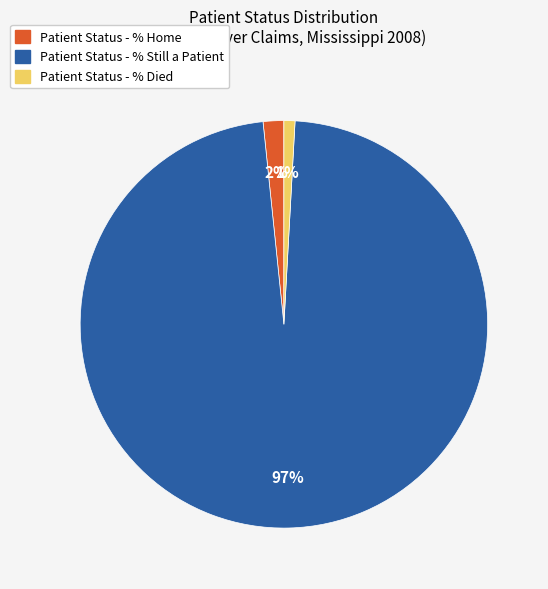

Is the sum of Patient Status - % Died and Patient Status - % Still a Patient greater than half?

Yes